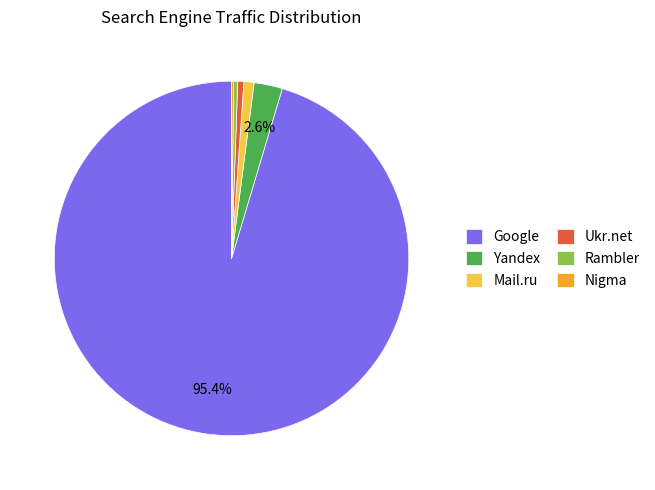

What percentage is NOT represented by Yandex?

97.4%